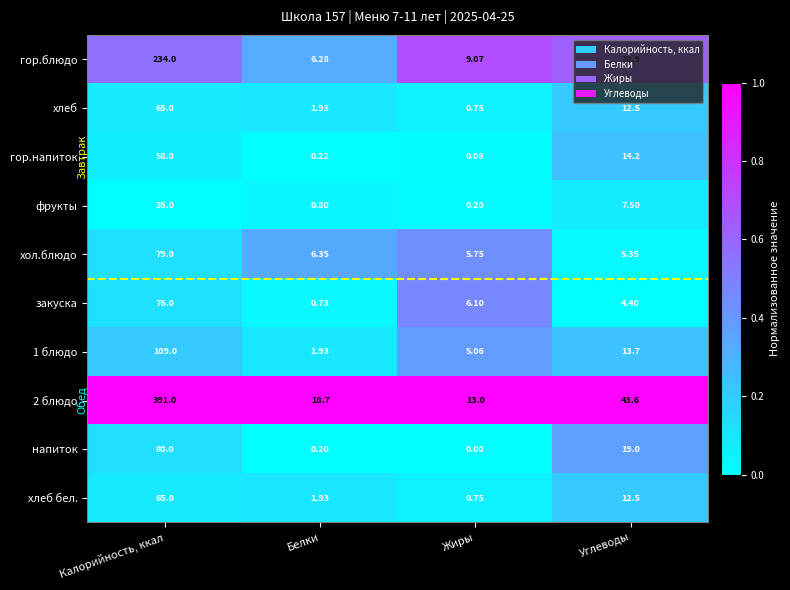

List the labels in order of хлеб бел. value, largest first.

Калорийность, ккал, Углеводы, Белки, Жиры